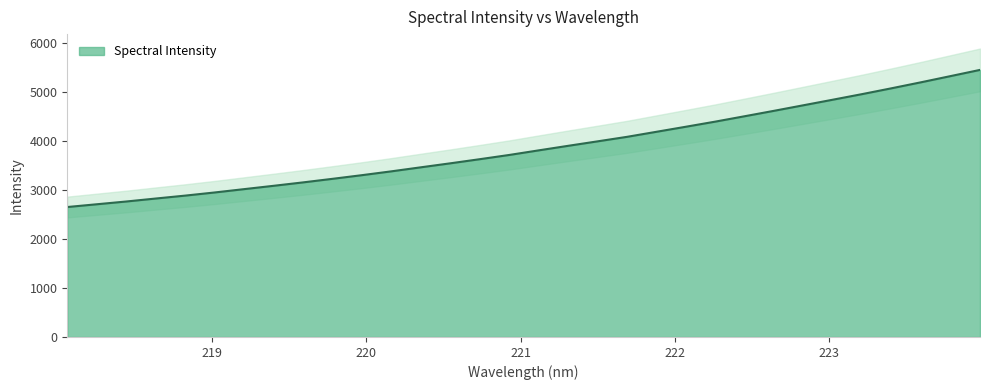

What is the label of the 30th point from the right?

218.442